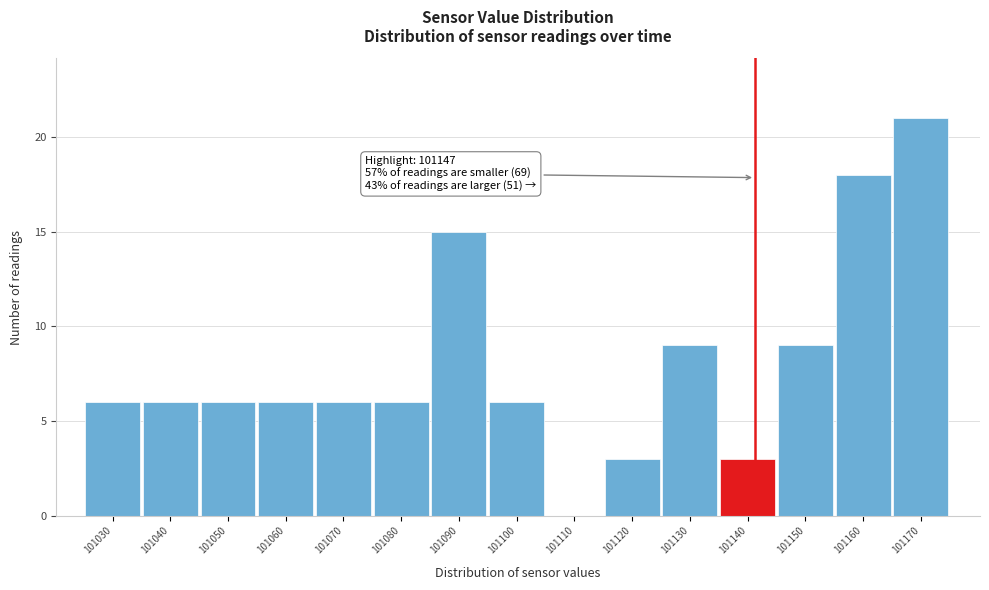

Reading left to right, what are all the values shown in this chart?

101030=6	101040=6	101050=6	101060=6	101070=6	101080=6	101090=15	101100=6	101110=0	101120=3	101130=9	101140=3	101150=9	101160=18	101170=21